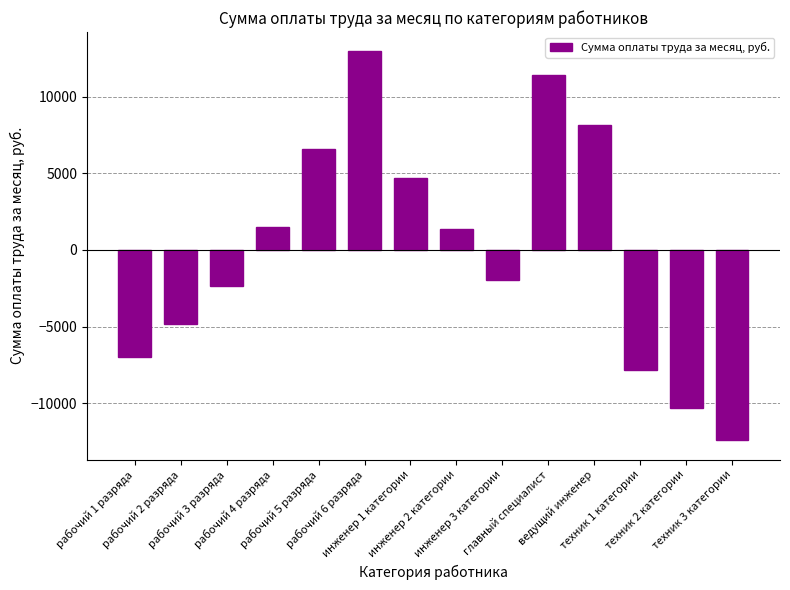

What is the value of the 7th bar from the left?

4702.2